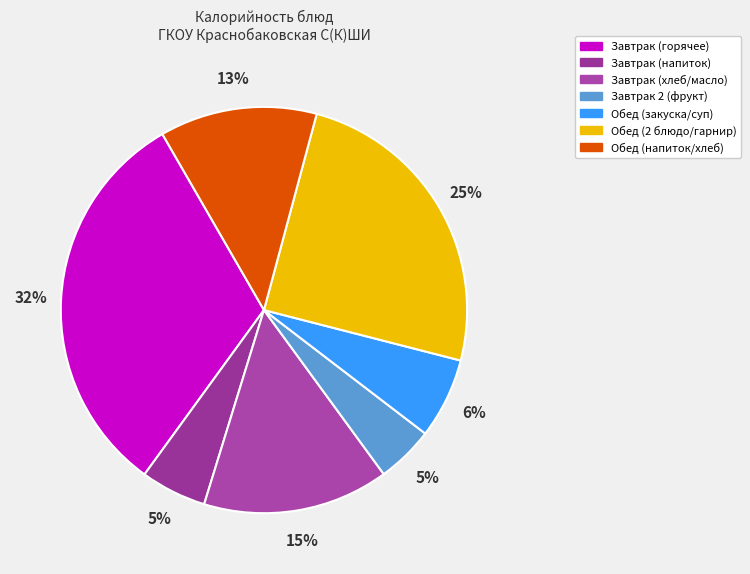

Is there any slice that represents more than half of the pie?

No